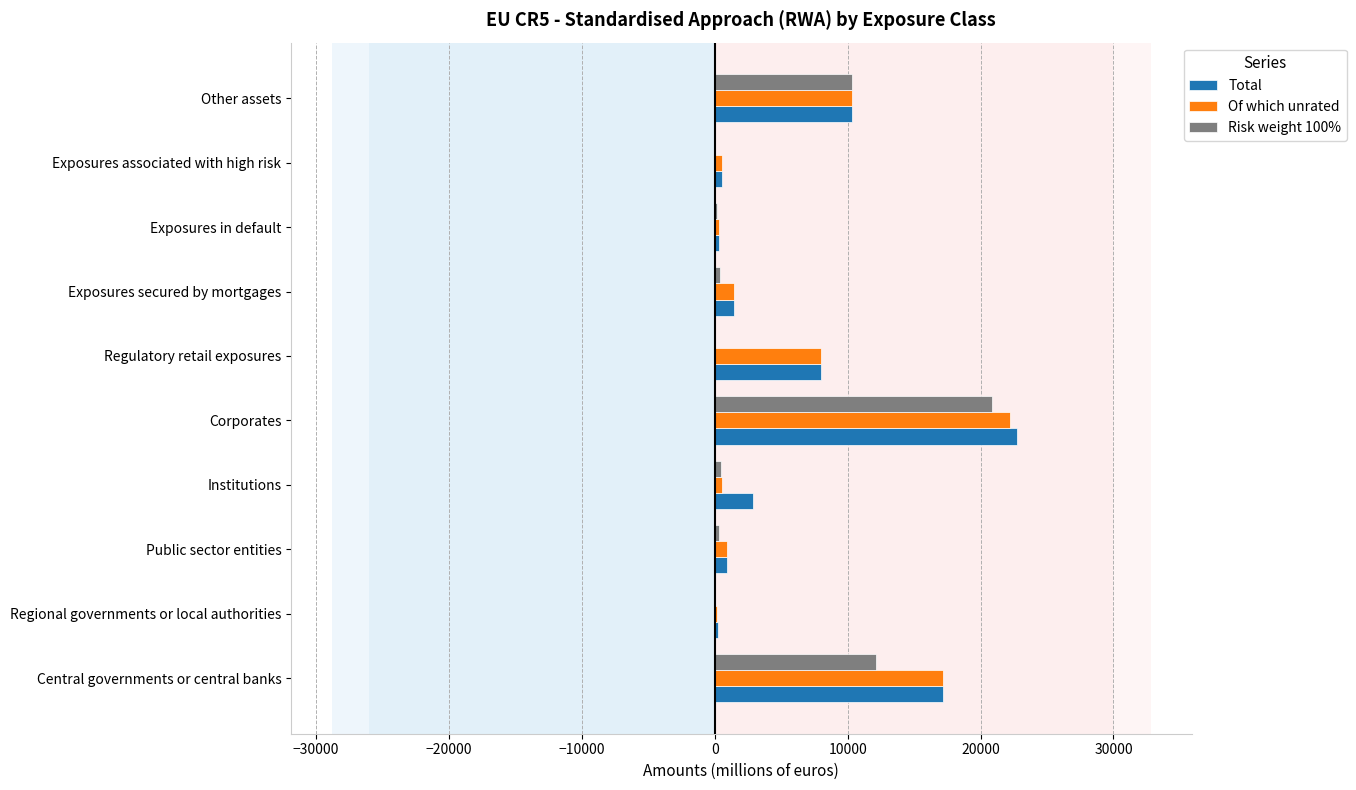

What is the sum of all Of which unrated values?

61720.4